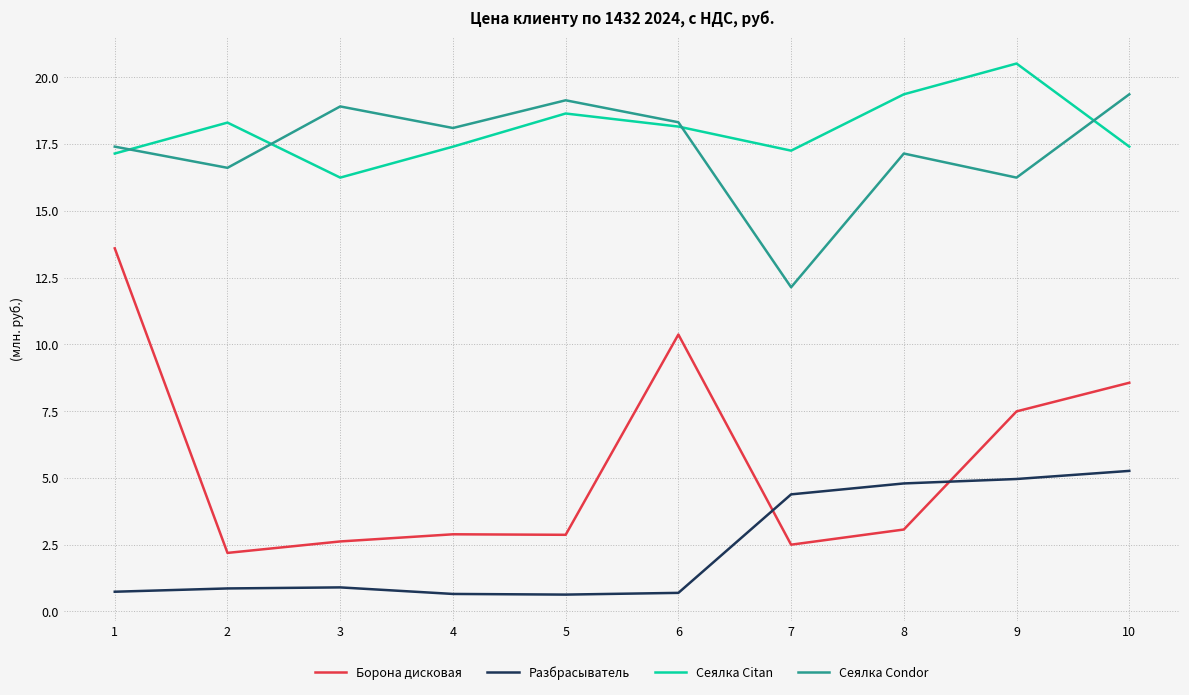

What are all the series names shown in the legend?

Борона дисковая, Разбрасыватель, Сеялка Citan, Сеялка Condor